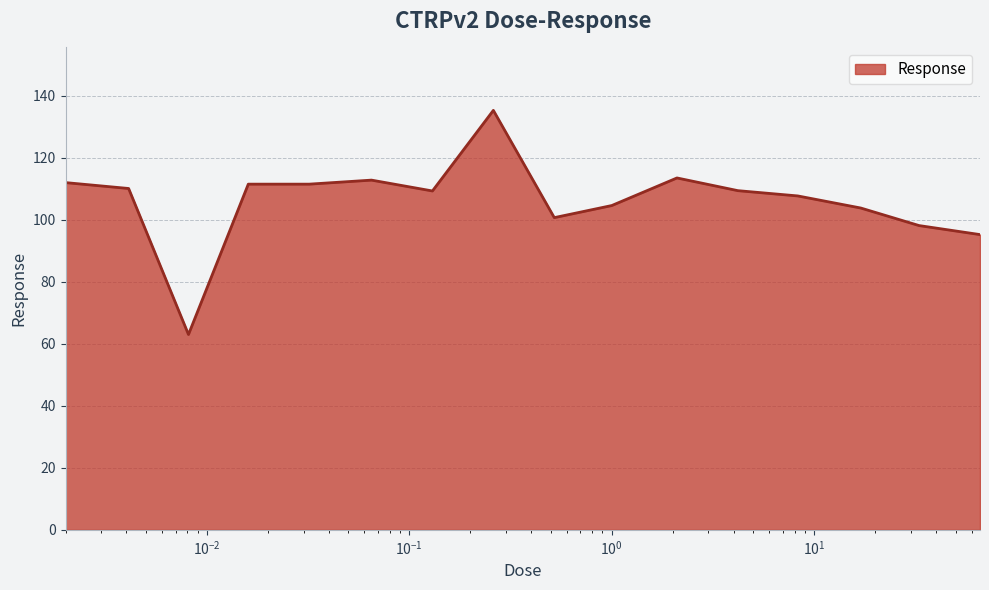

What is the greatest value displayed?

135.3